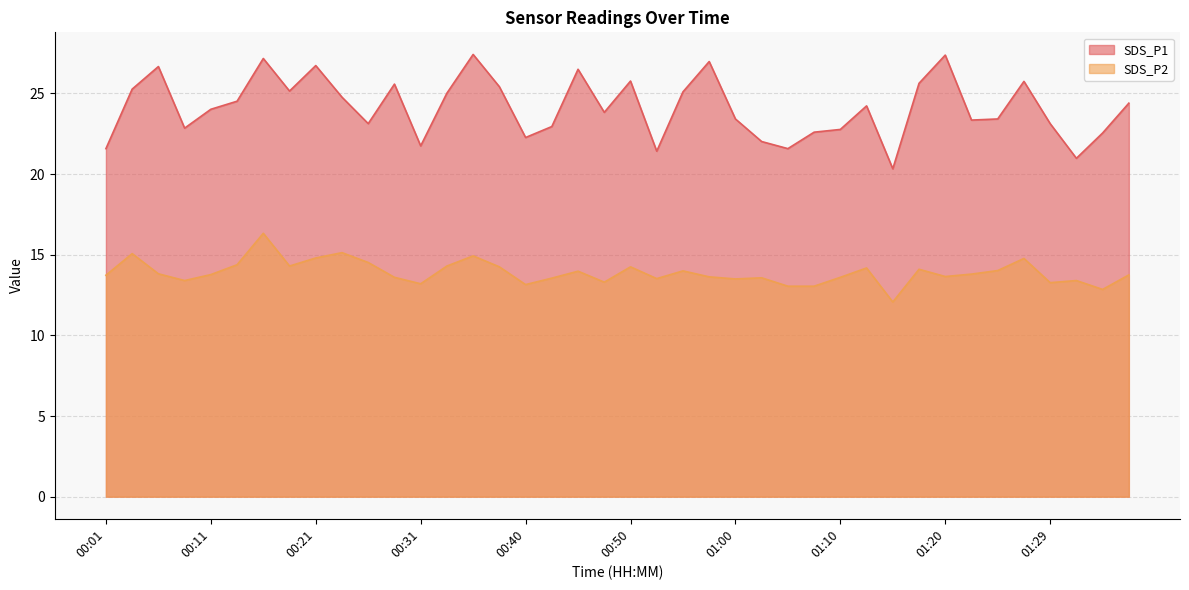

In SDS_P2, how many points are higher than both neighbors (excluding endpoints)?

12